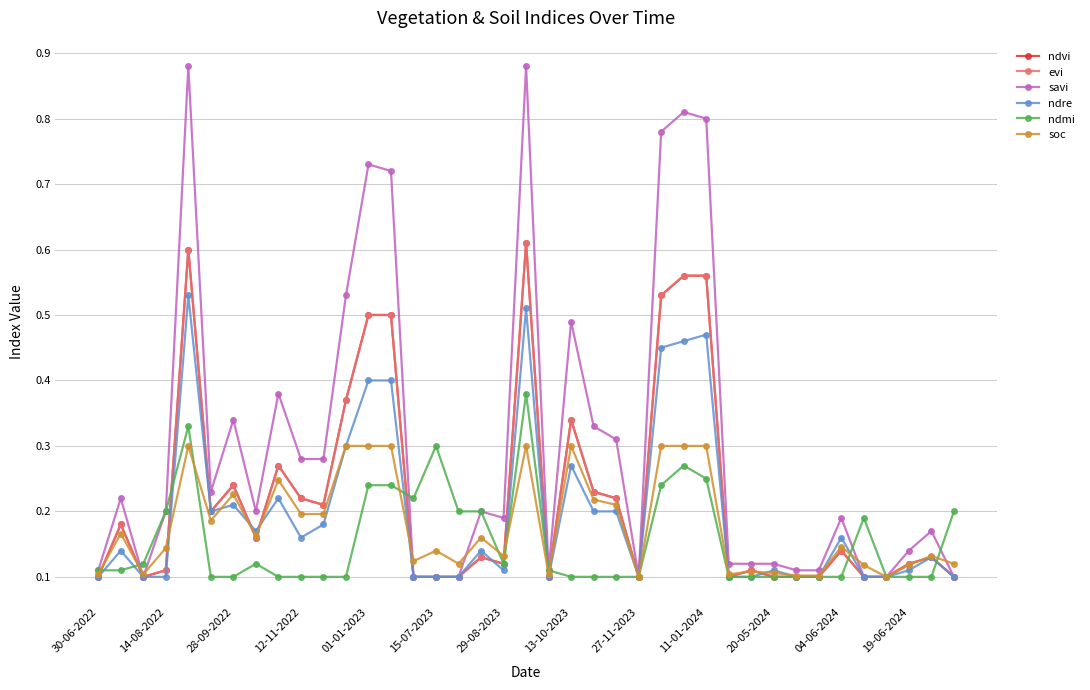

Does the chart have visible grid lines?

Yes